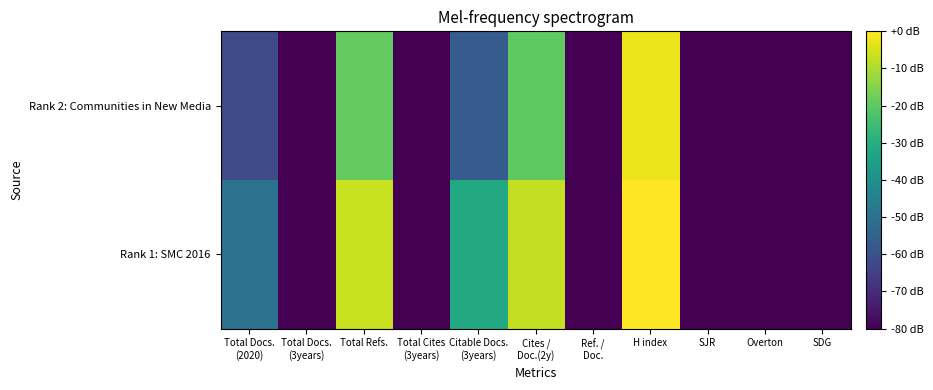

Count the number of data series in this chart.

2